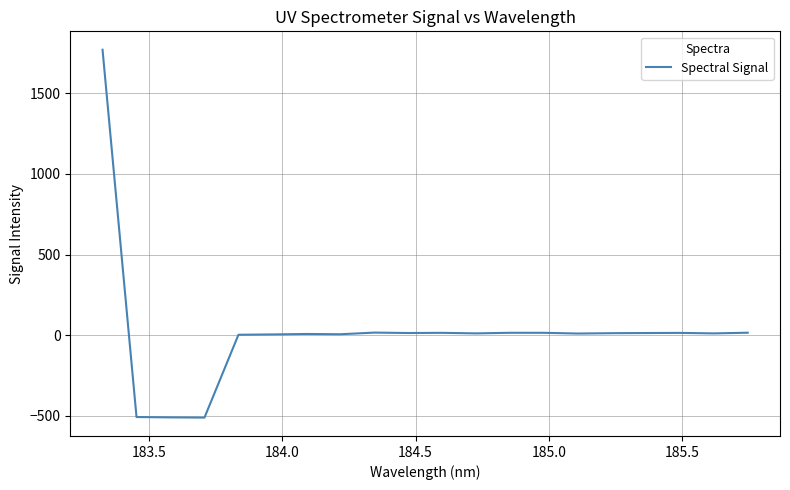

What is the smallest value displayed?

-510.4